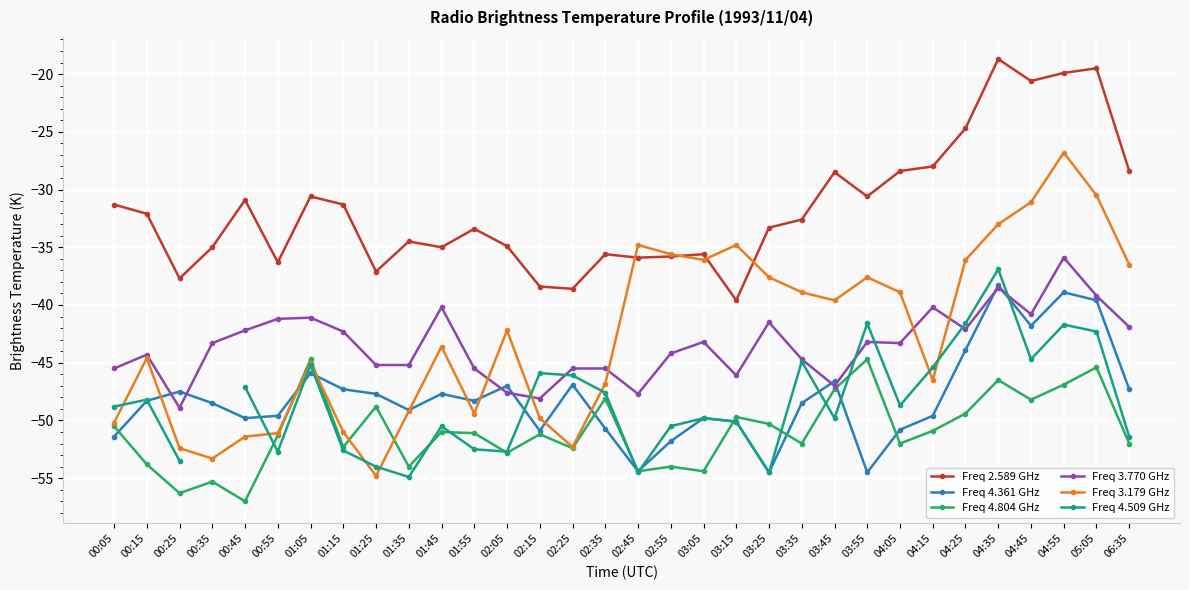

True or false: Freq 4.804 GHz and Freq 3.770 GHz cross at least once.

False